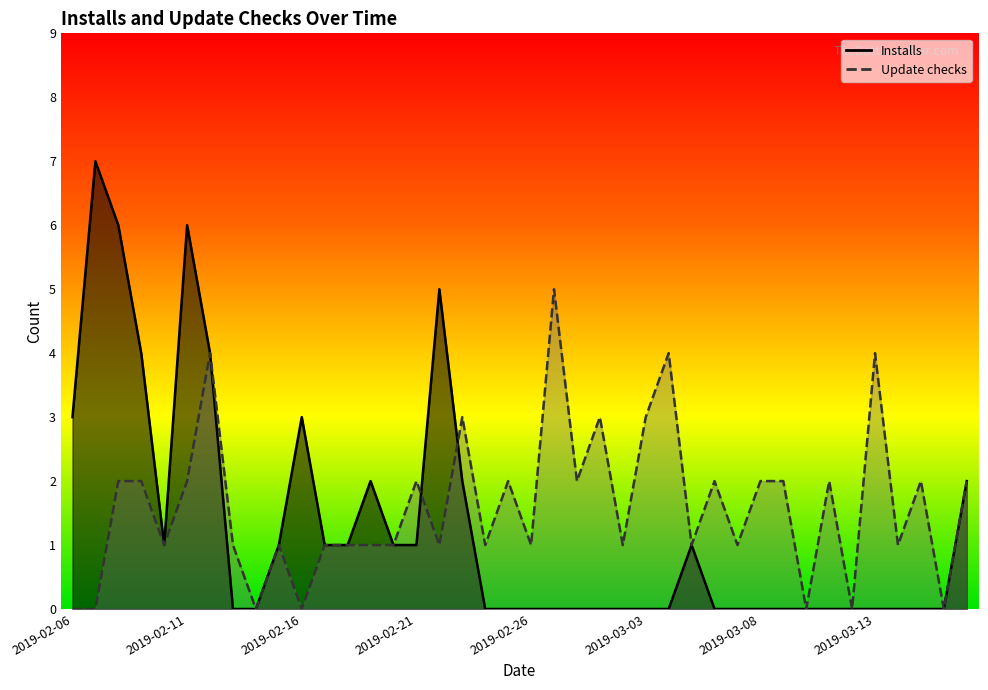

True or false: Installs has more than 2 interior local peaks.

True